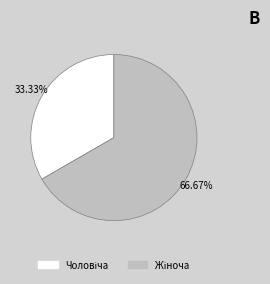

Is there a majority slice in this chart?

Yes